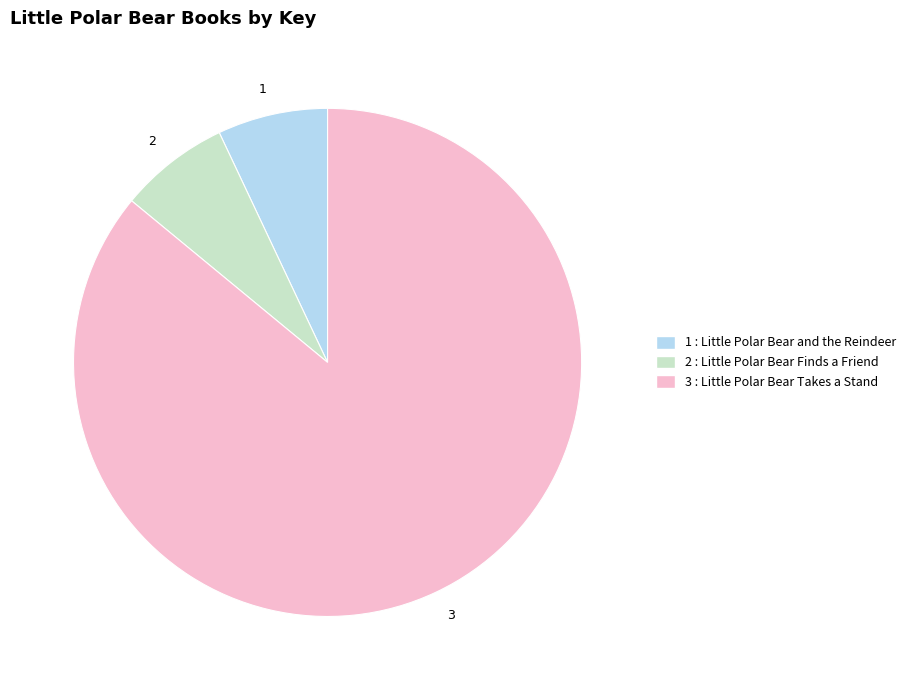

Which category has the biggest portion of the pie?

3